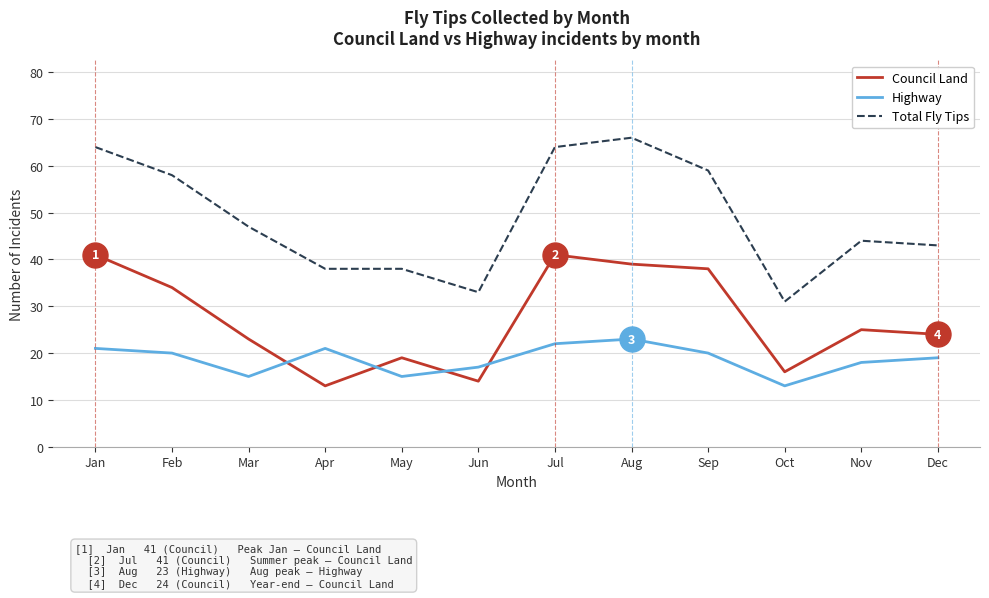

Is the value of Council Land at Mar greater than the value of Highway at Mar?

Yes